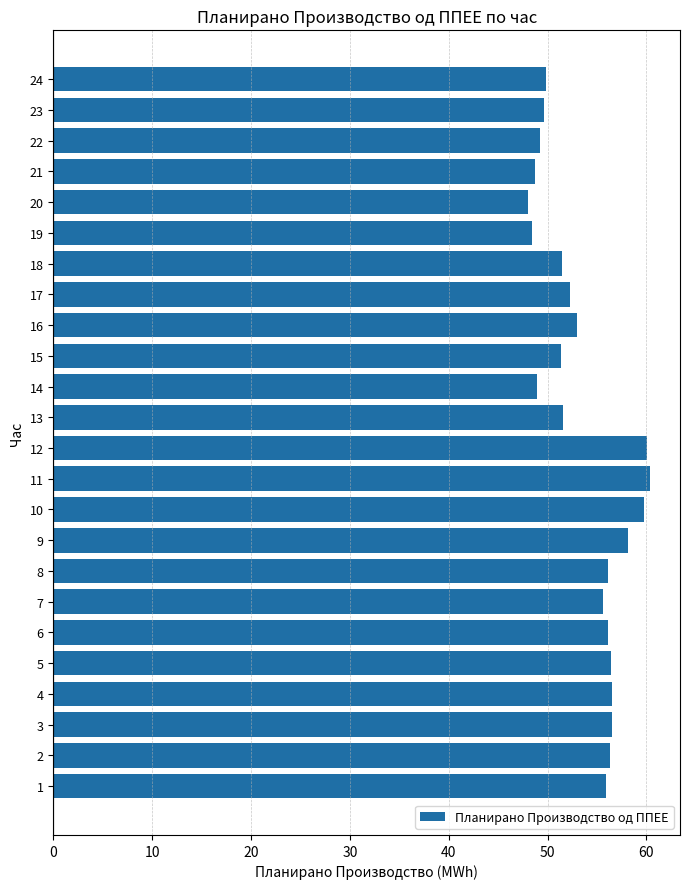

The value at 8 is 102.0. True or false?

False